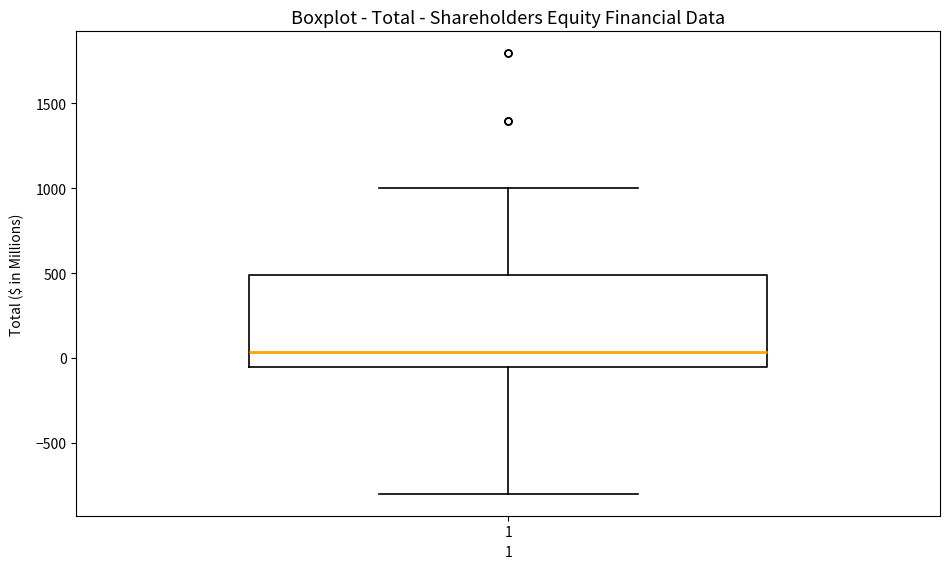

Transcribe this box plot: give where the median line is, the range the box spans, and where the two whiskers end, as read against the y-axis. The values are not printed on the chart, so give them approximately, as read against the axis.

median 50, box -50 to 500, whiskers -800 to 1000